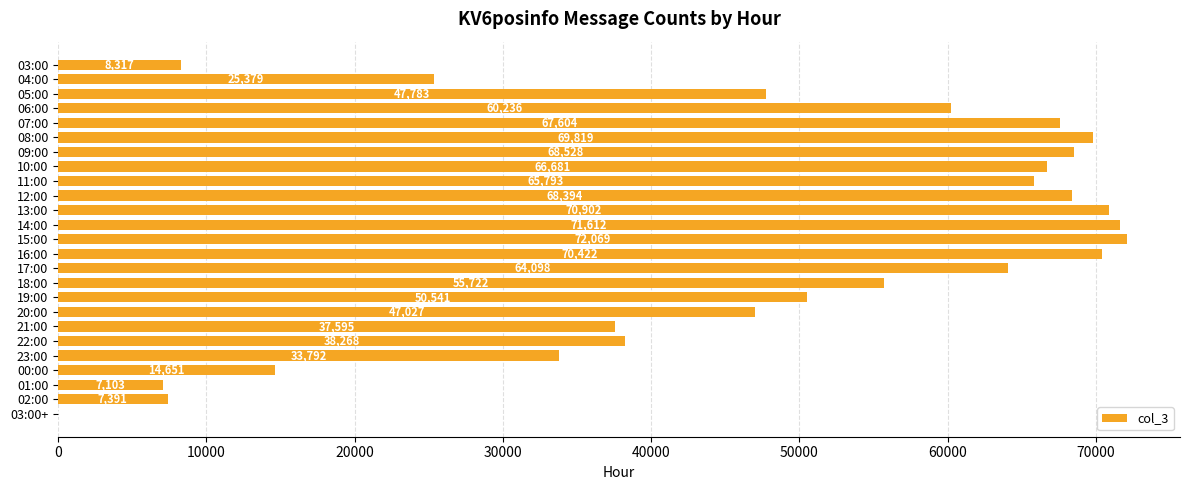

What is the greatest value displayed?

72069